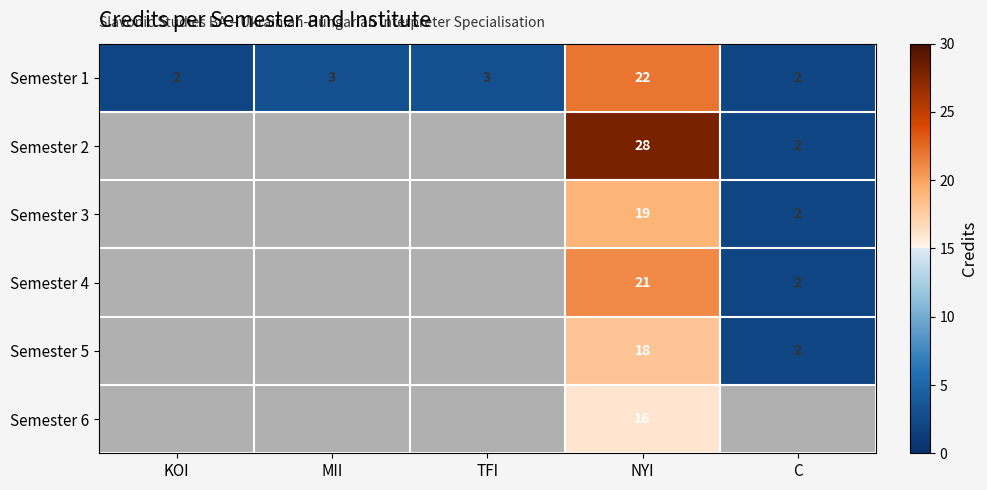

Is it true that Semester 3 equals 2 at C?

True